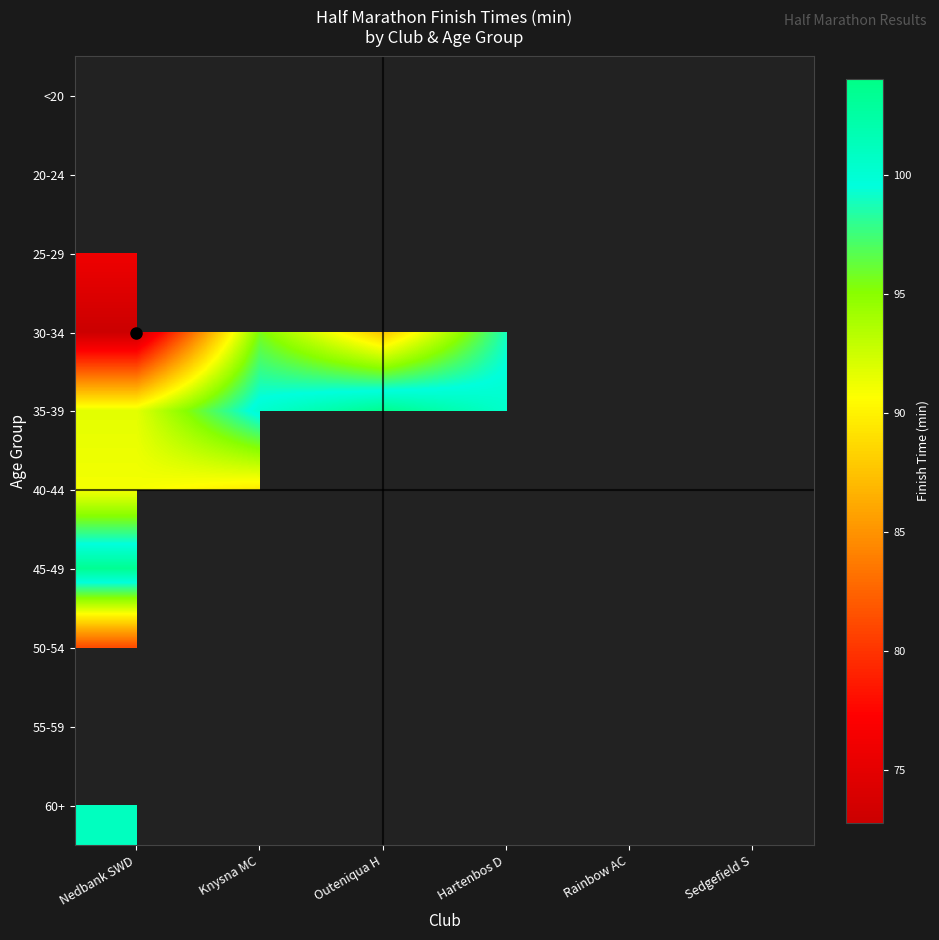

What is the difference between the highest and lowest values at Nedbank SWD?

103.4